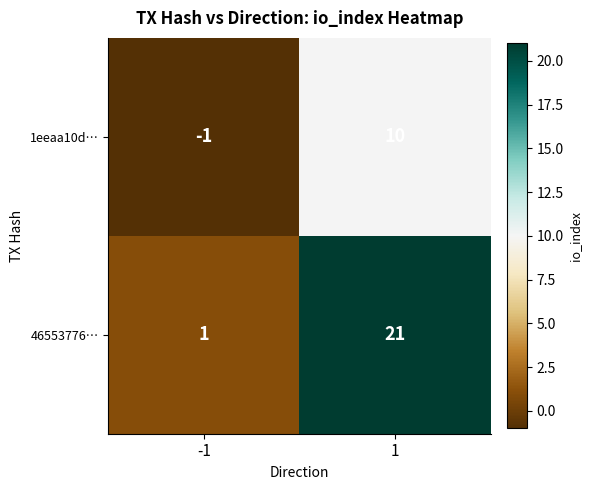

At which category does the chart reach its peak across all series?

1